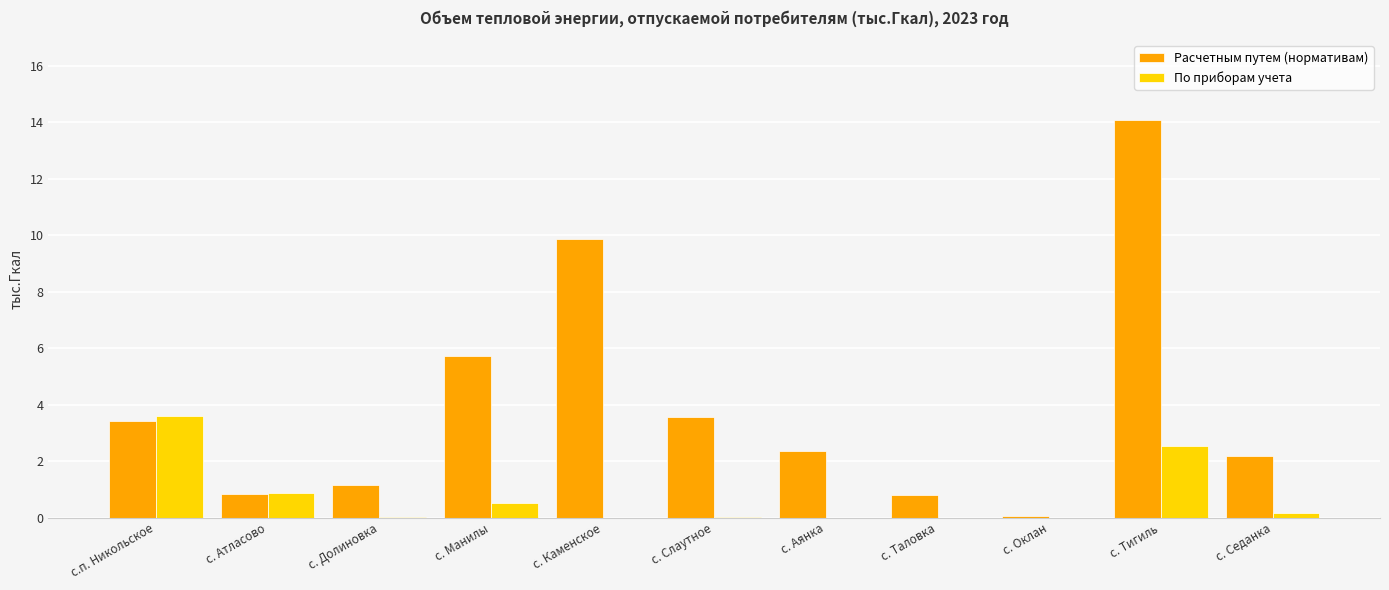

What is the spread (max minus min) of values at с. Аянка?

2.4